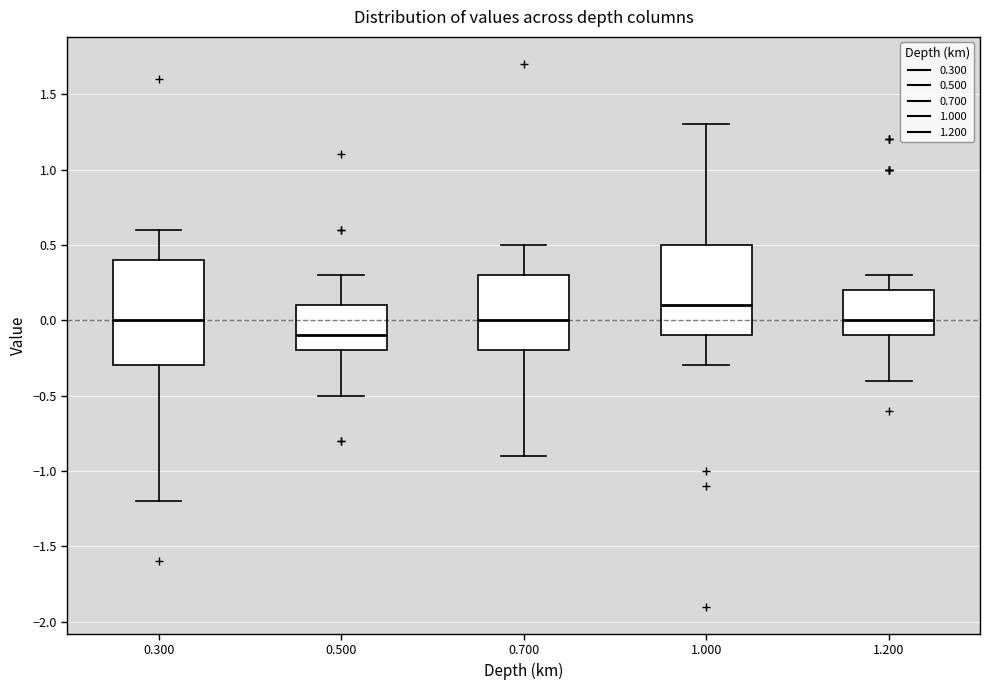

Reading left to right, transcribe this box plot: for each box, give where its median line is, the range the box spans, and where its two whiskers end, as read against the y-axis. The values are not printed on the chart, so give them approximately, as read against the axis.

0.300: median 0.0, box -0.3 to 0.4, whiskers -1.2 to 0.6
0.500: median -0.1, box -0.2 to 0.1, whiskers -0.5 to 0.3
0.700: median 0.0, box -0.2 to 0.3, whiskers -0.9 to 0.5
1.000: median 0.1, box -0.1 to 0.5, whiskers -0.3 to 1.3
1.200: median 0.0, box -0.1 to 0.2, whiskers -0.4 to 0.3